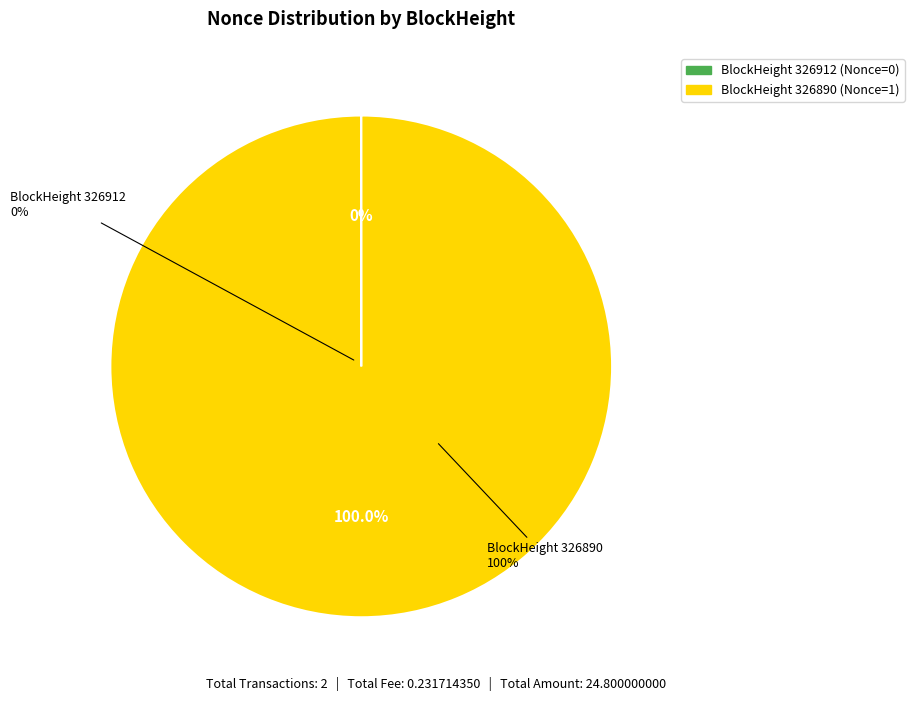

True or false: 326890 accounts for 92% of the total.

False